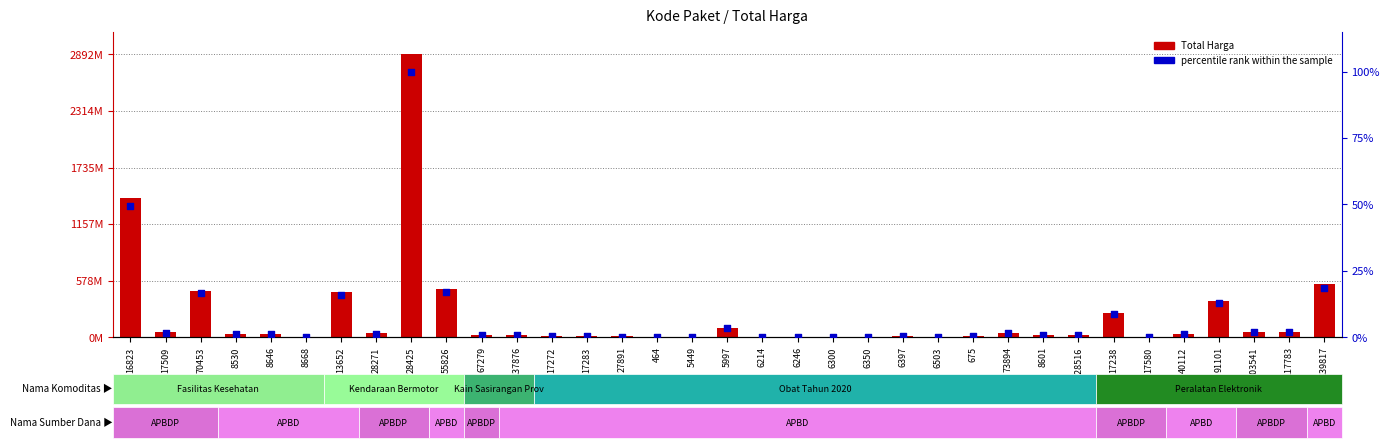

What are all the series names shown in the legend?

Total Harga, percentile rank within the sample